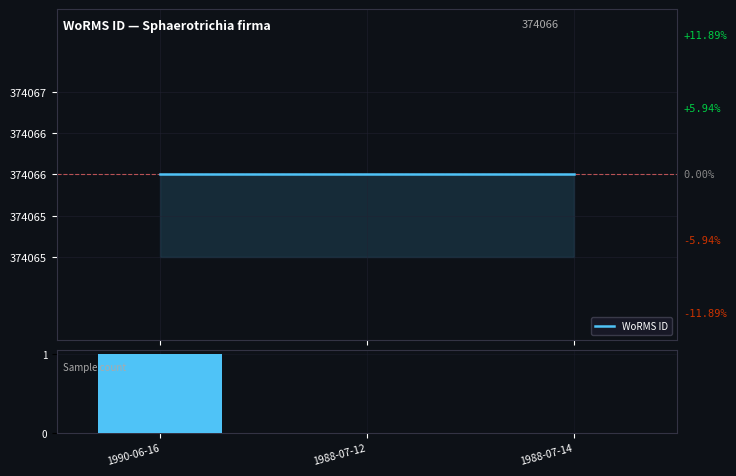

Count the number of data series in this chart.

1